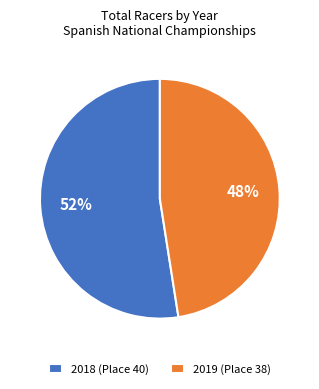

To the nearest percent, what portion does 2019 (Place 38) represent?

48%